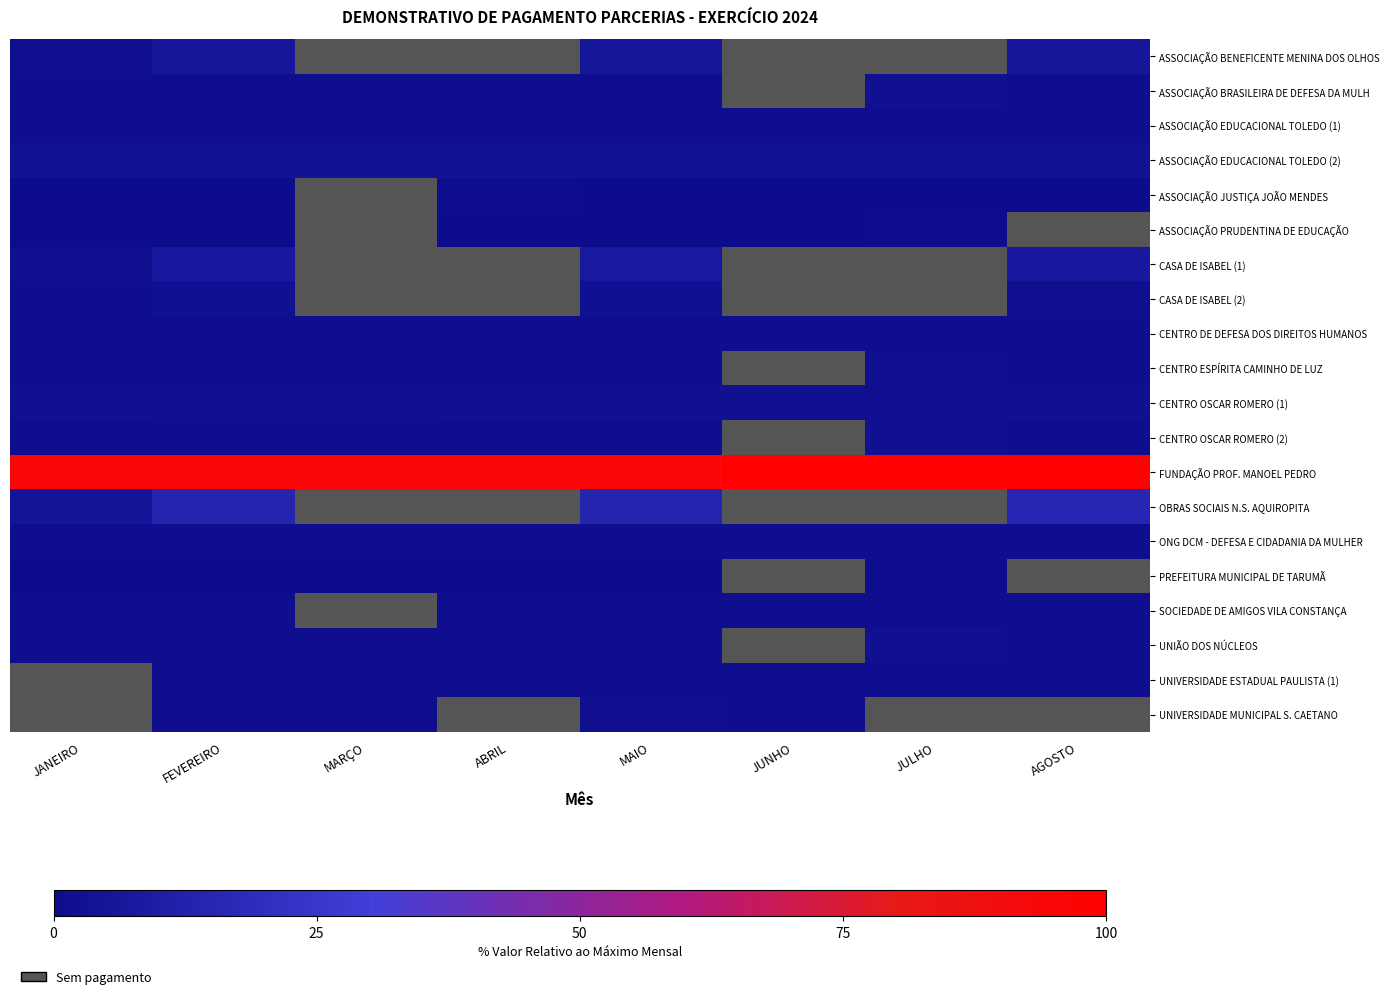

Count the number of categories in the chart.

8